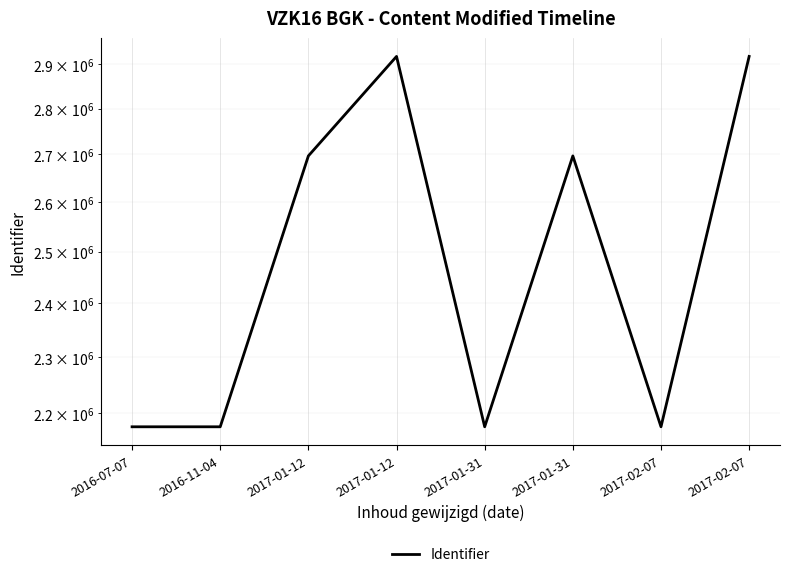

Is this an area chart (filled region under the line)?

No